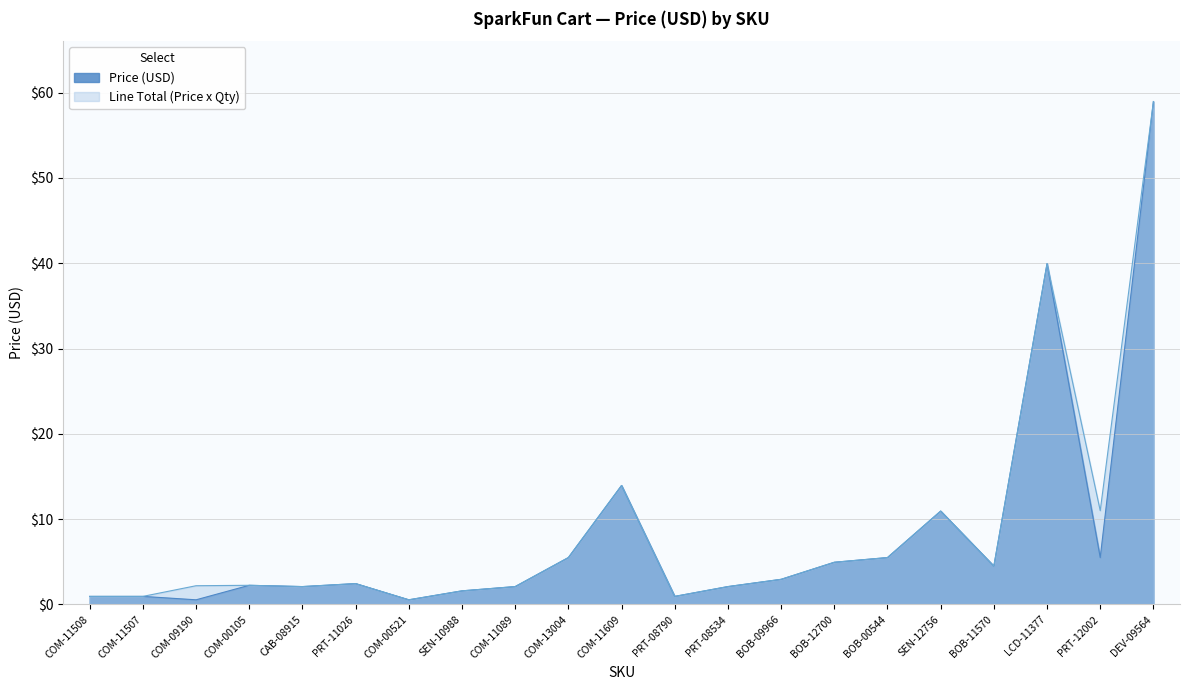

What is the difference between the Price (USD) values at COM-00105 and COM-09190?

1.7